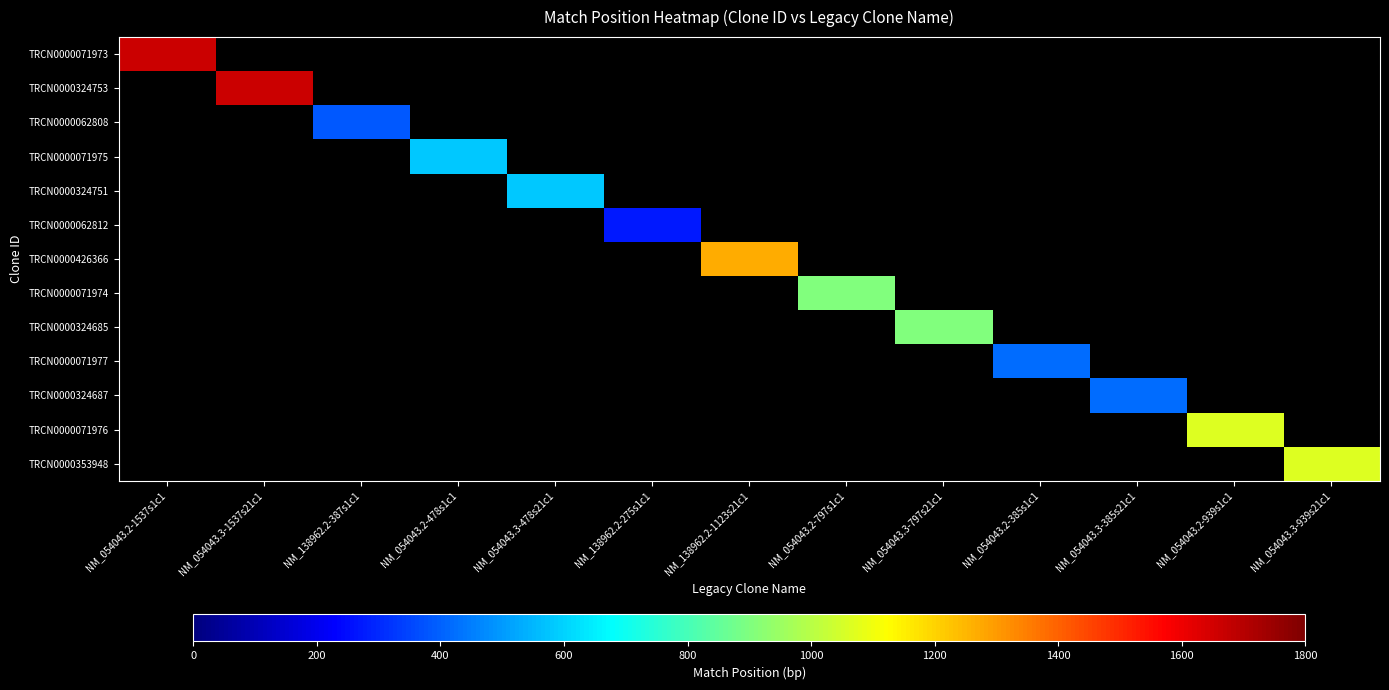

Which series has the widest spread of values?

TRCN0000071973